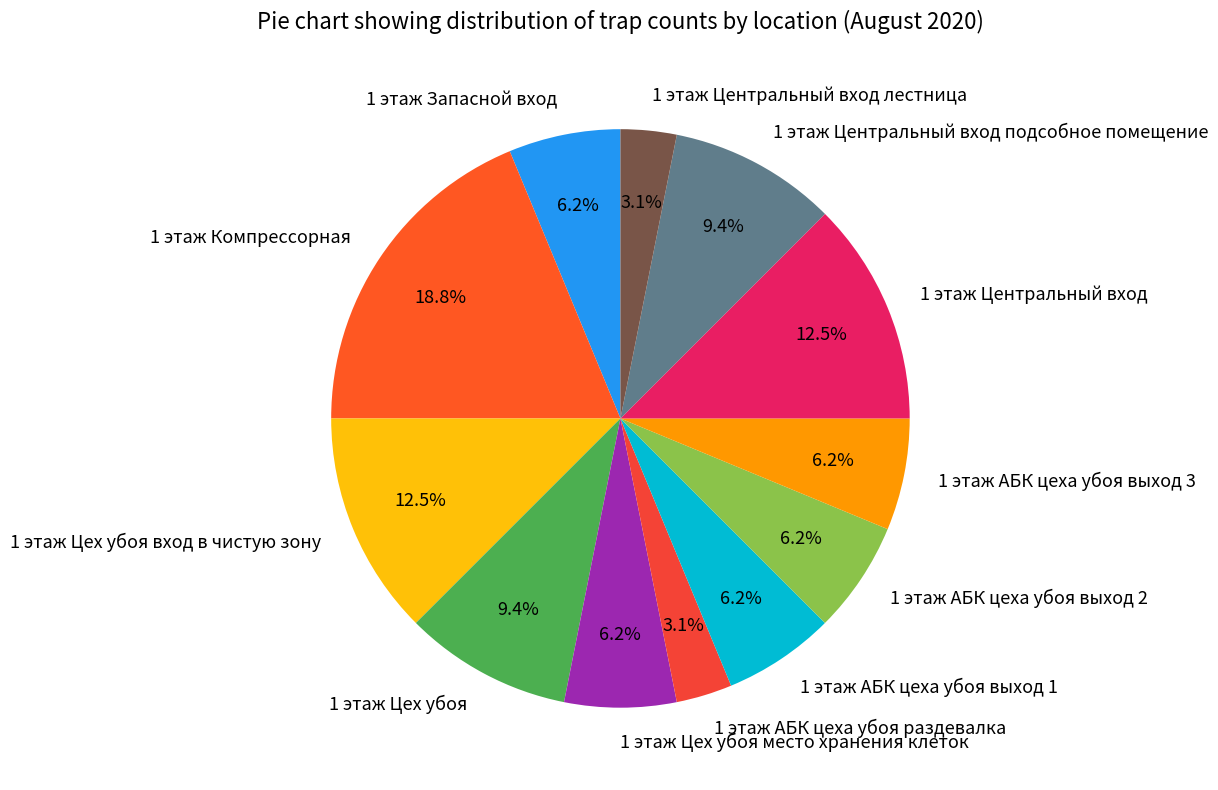

True or false: 1 этаж Цех убоя accounts for 1% of the total.

False